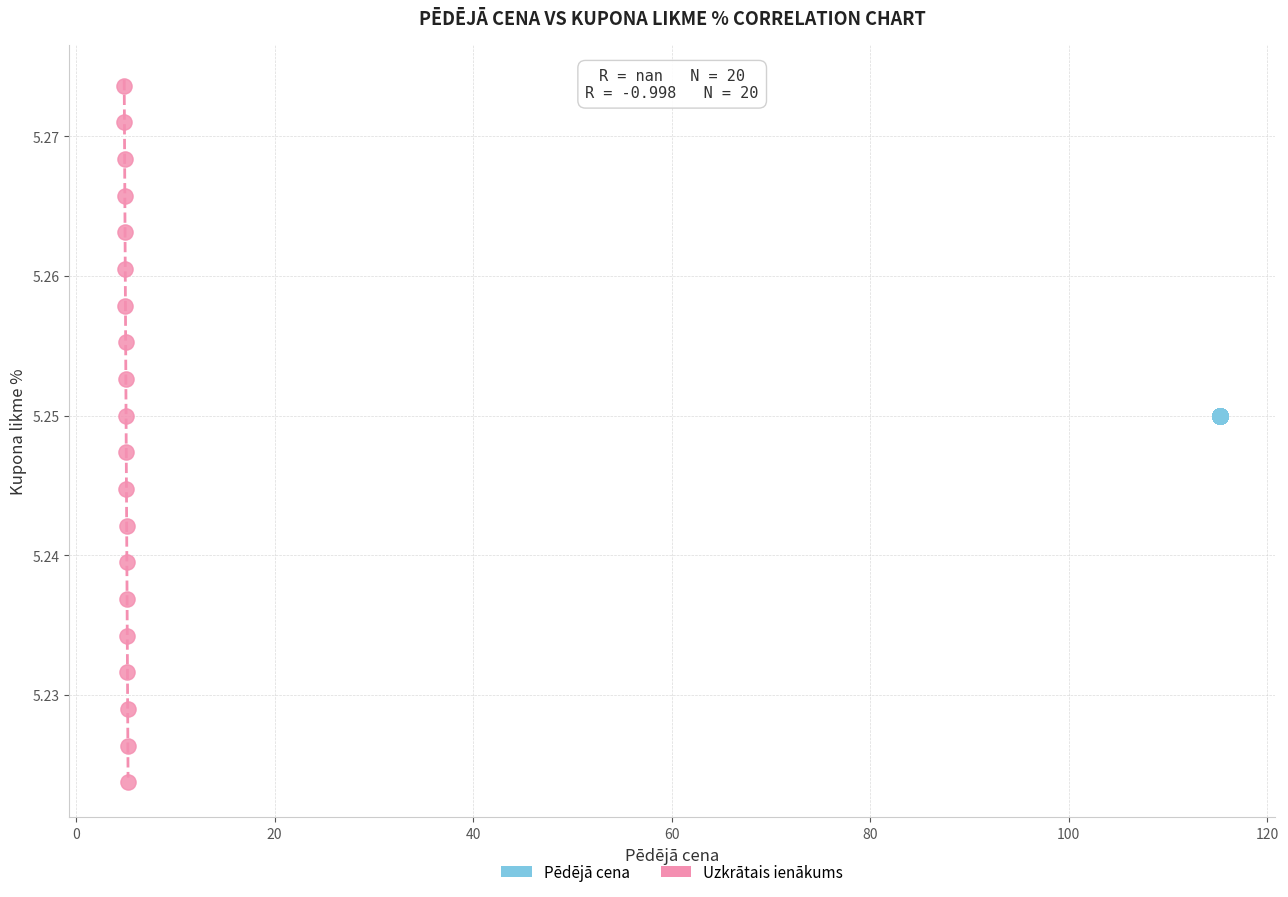

Which series reaches the minimum Y coordinate?

Uzkrātais ienākums